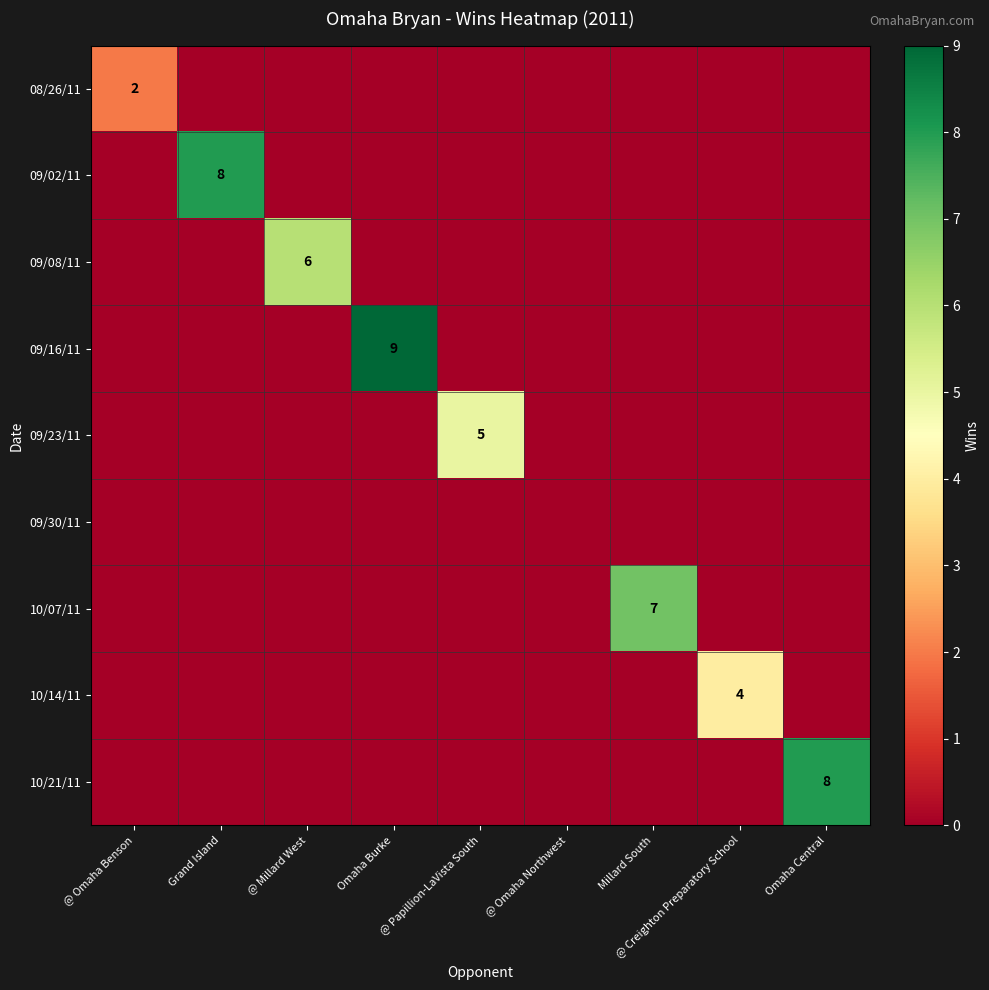

True or false: 09/23/11 has a value of 5 at @ Papillion-LaVista South.

True